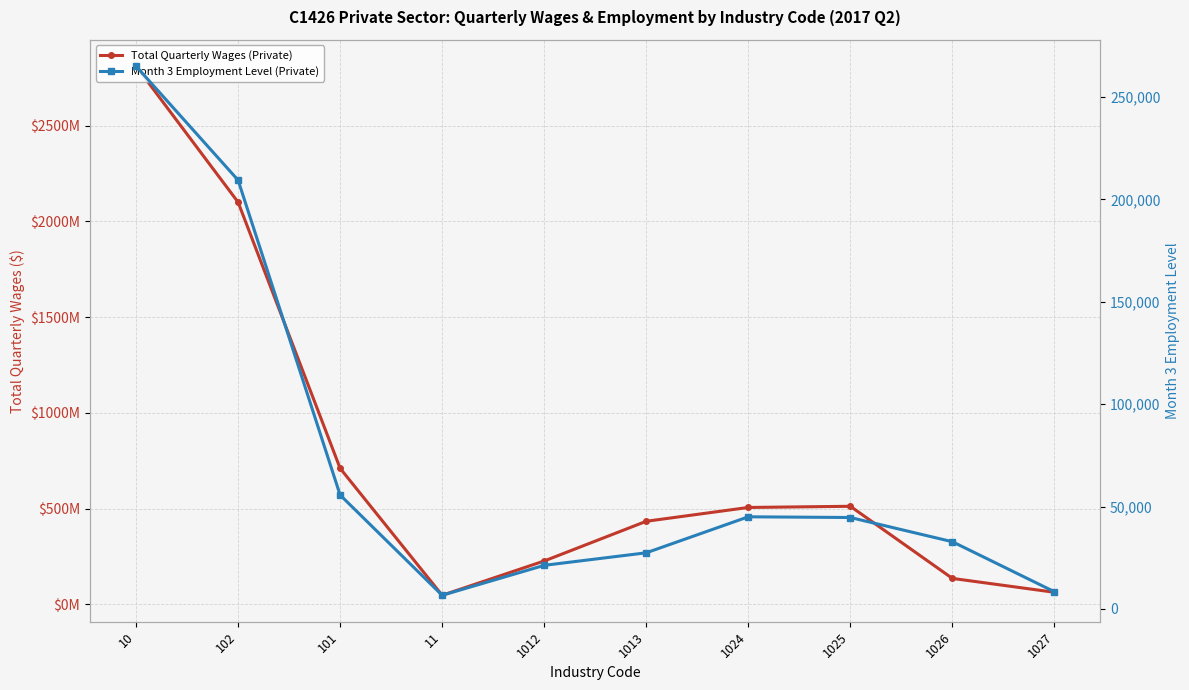

What is the spread (max minus min) of values at 102?

2100070354